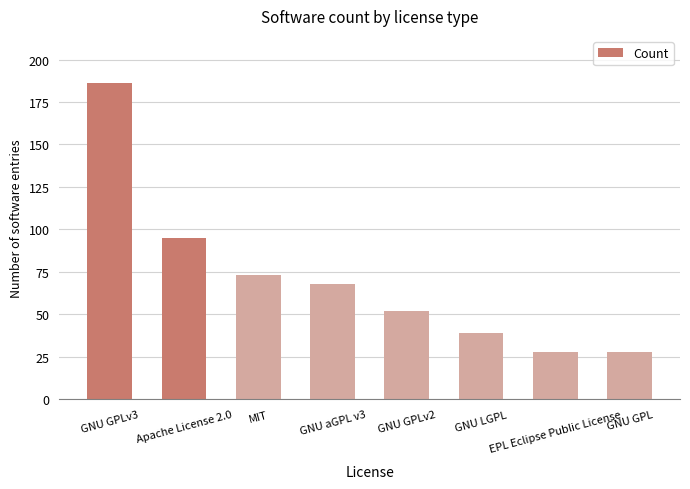

Reading left to right, transcribe all the data shown in this chart.

GNU GPLv3=186	Apache License 2.0=95	MIT=73	GNU aGPL v3=68	GNU GPLv2=52	GNU LGPL=39	EPL Eclipse Public License=28	GNU GPL=28